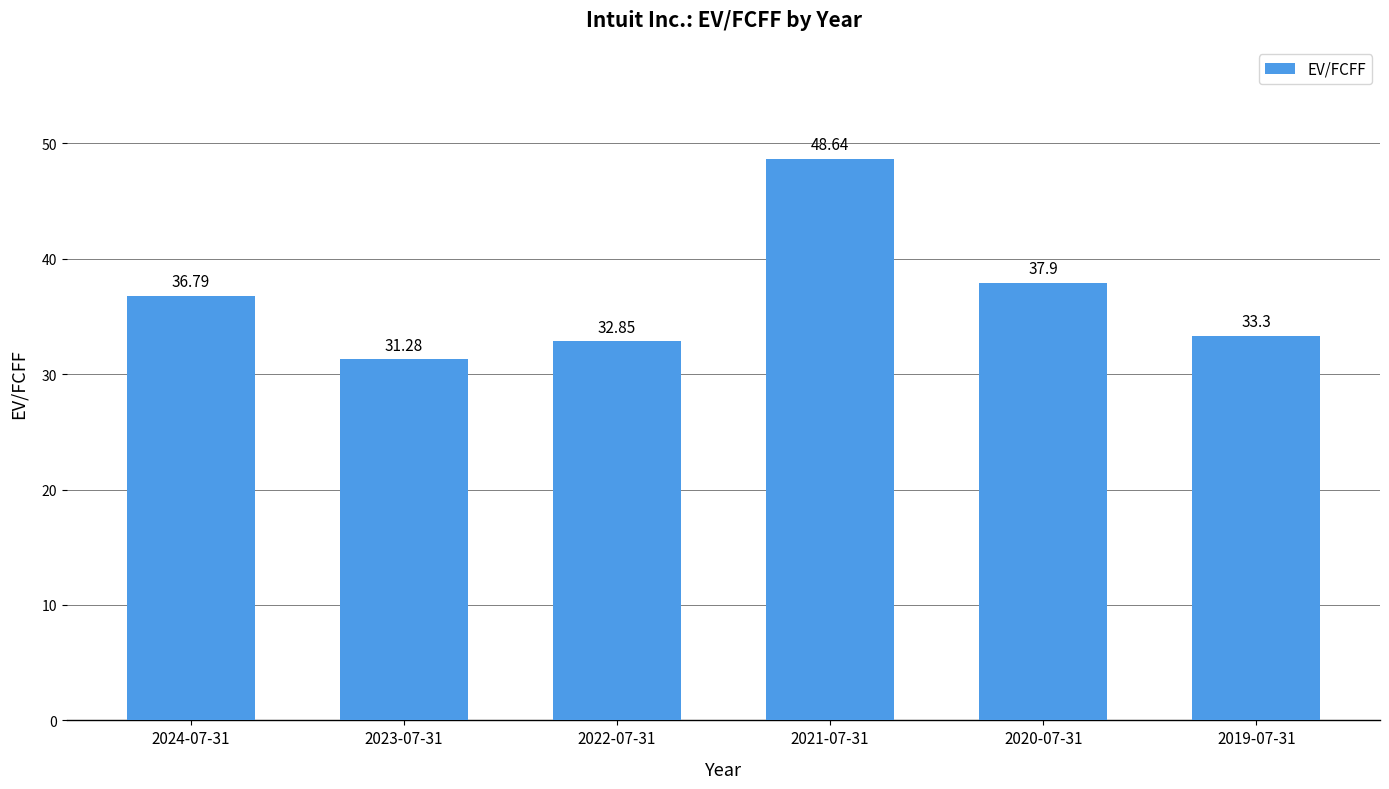

Reading left to right, transcribe all the data shown in this chart.

2024-07-31=36.8	2023-07-31=31.3	2022-07-31=32.9	2021-07-31=48.6	2020-07-31=37.9	2019-07-31=33.3